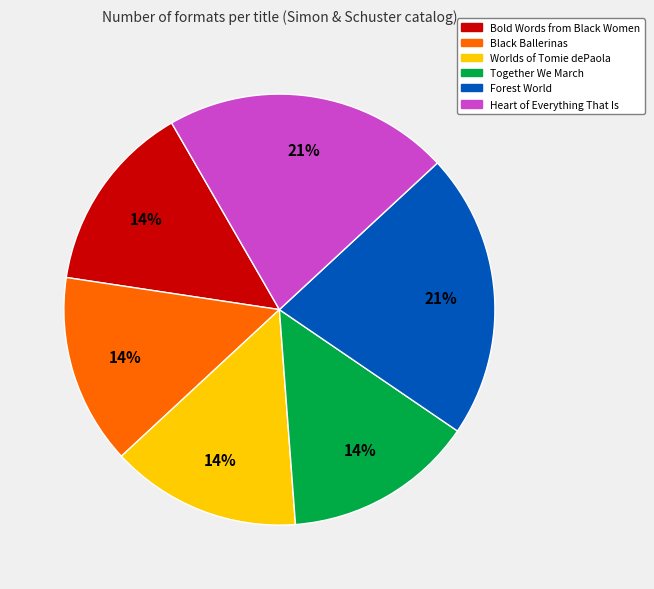

Do Black Ballerinas and Together We March together represent more than half of the pie?

No